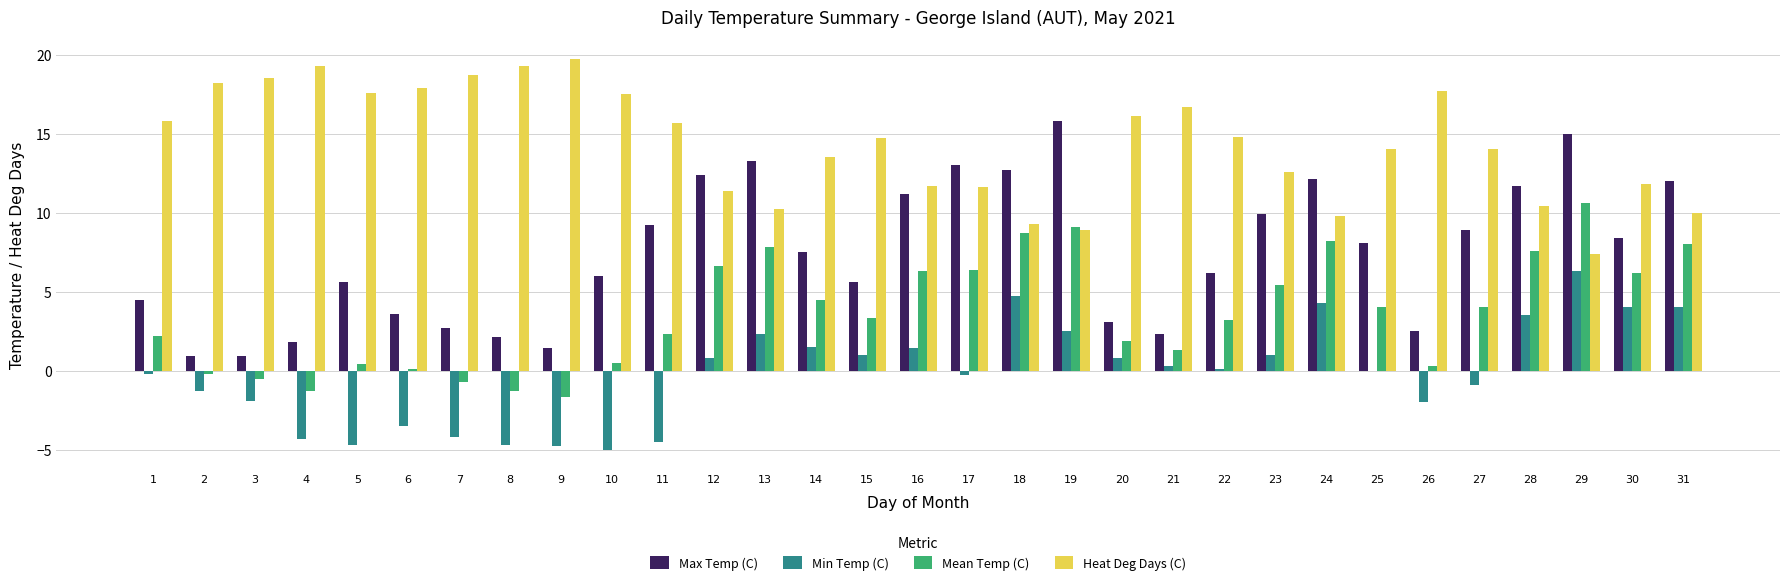

True or false: Heat Deg Days (C) has a value of 18.5 at 3.

True